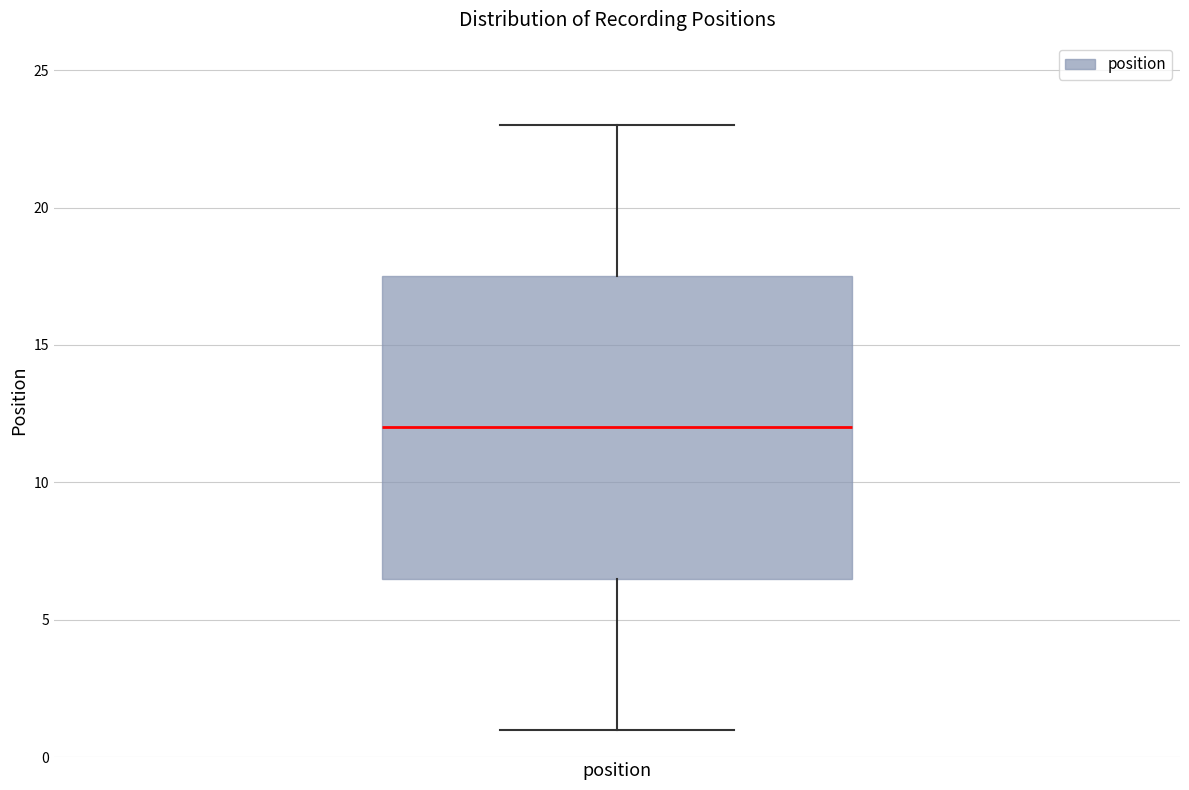

Transcribe this box plot: give where the median line is, the range the box spans, and where the two whiskers end, as read against the y-axis. The values are not printed on the chart, so give them approximately, as read against the axis.

median 12.0, box 6.5 to 17.5, whiskers 1.0 to 23.0